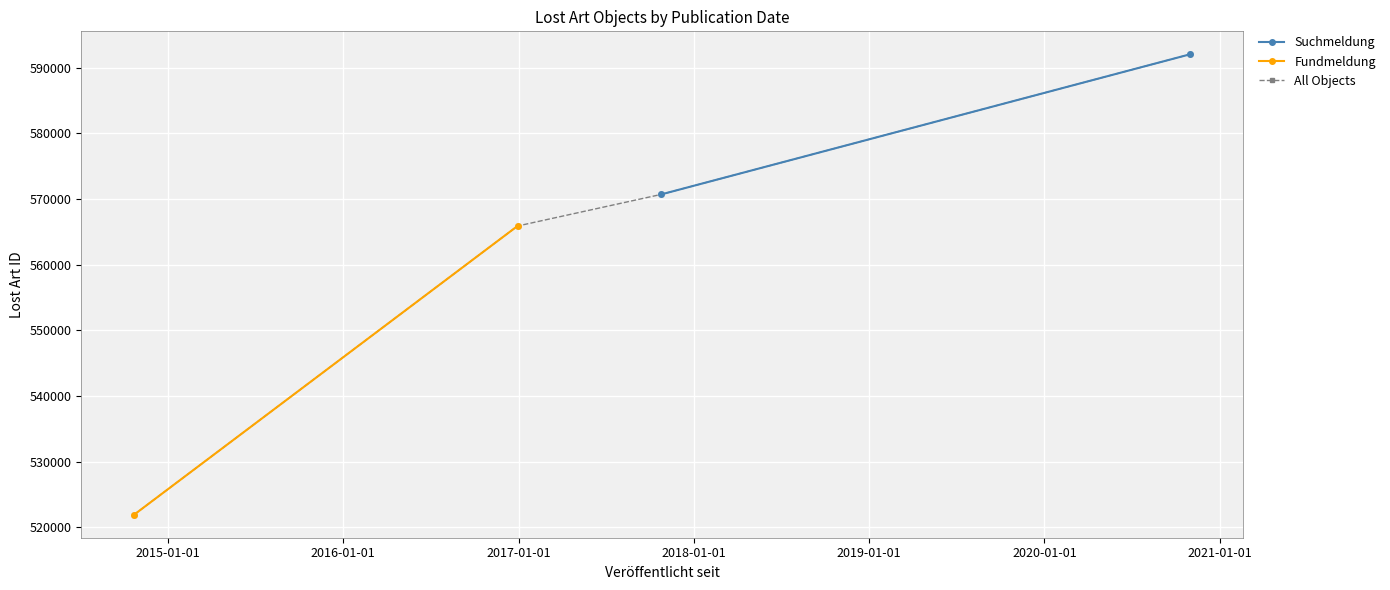

True or false: All Objects has more than 0 points higher than both neighbors.

False